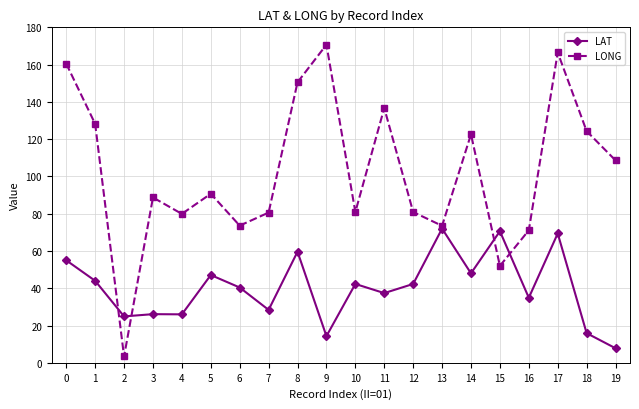

Which series has the largest range (max minus min)?

LONG